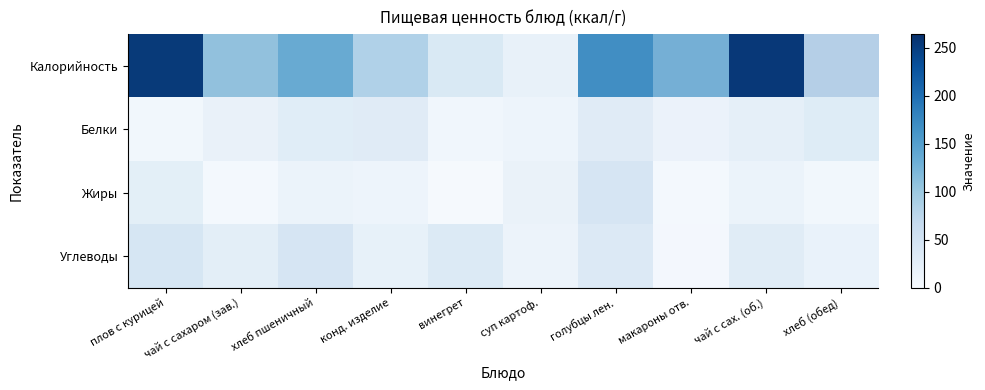

What is the difference between the Белки values at винегрет and плов с курицей?

14.4